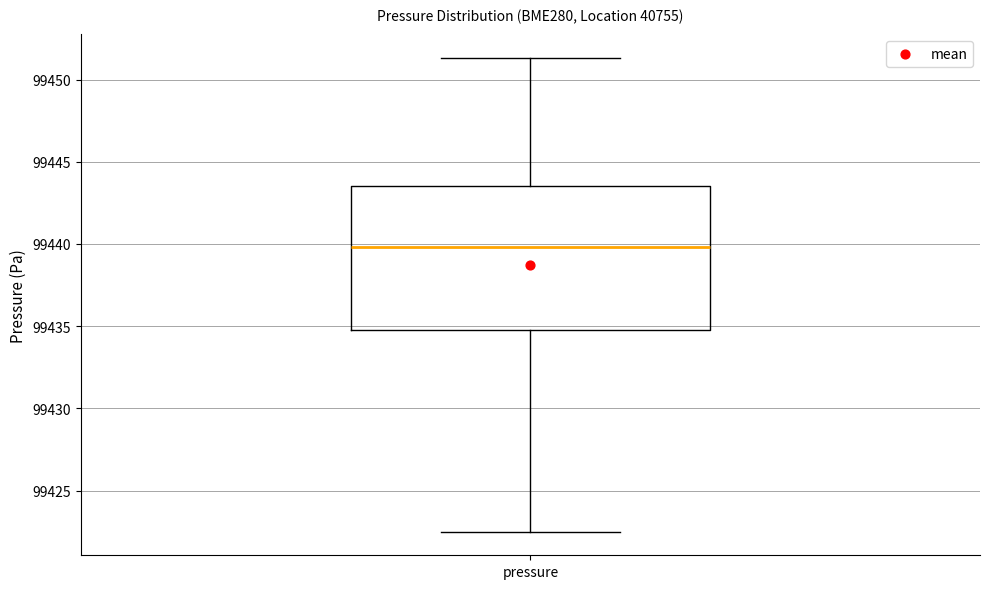

Transcribe this box plot: give where the median line is, the range the box spans, and where the two whiskers end, as read against the y-axis. The values are not printed on the chart, so give them approximately, as read against the axis.

median 99440.0, box 99435.0 to 99443.5, whiskers 99422.5 to 99451.5